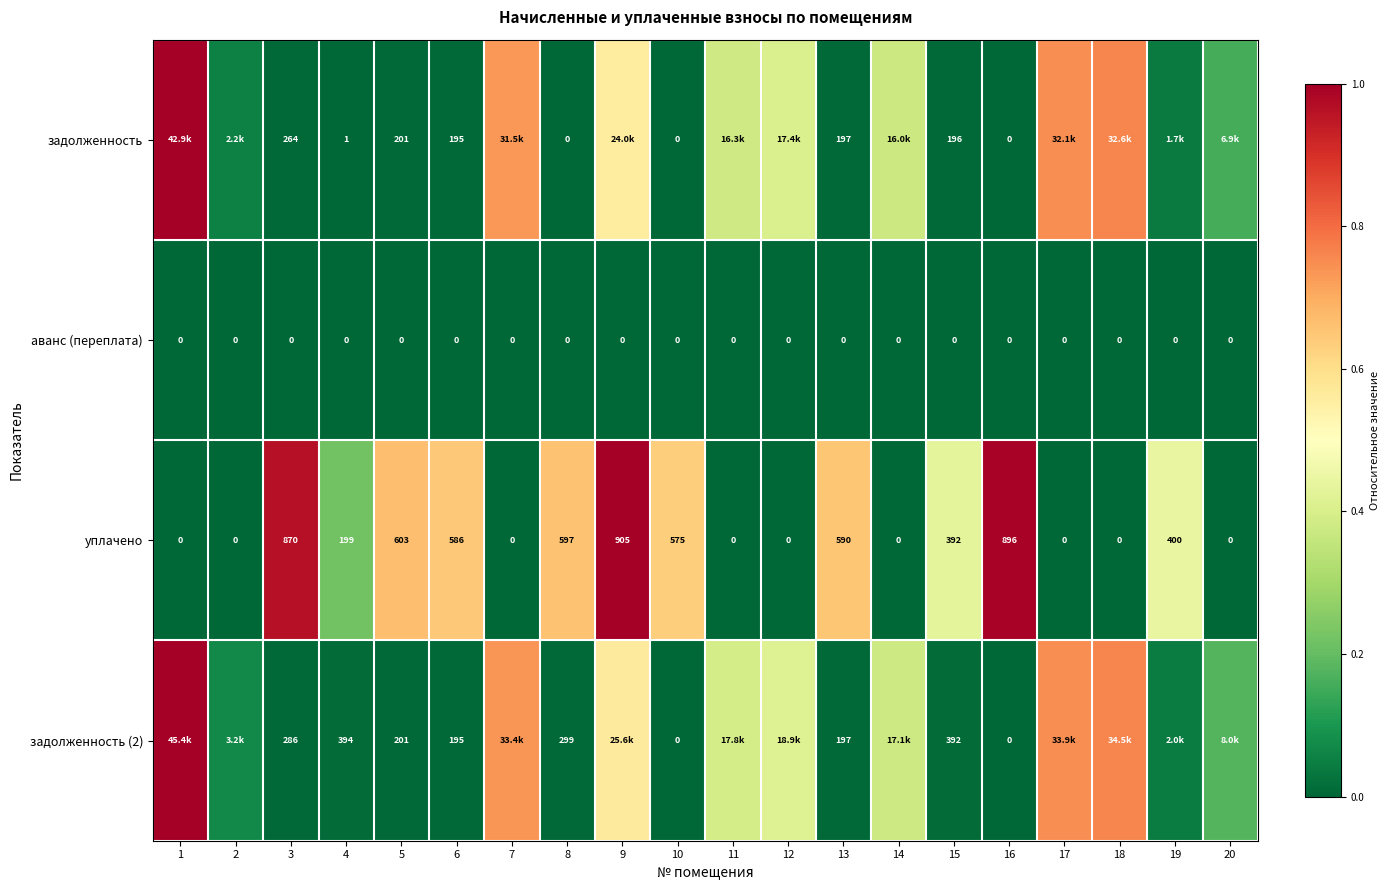

Which has a higher value, 5 or 2?

2